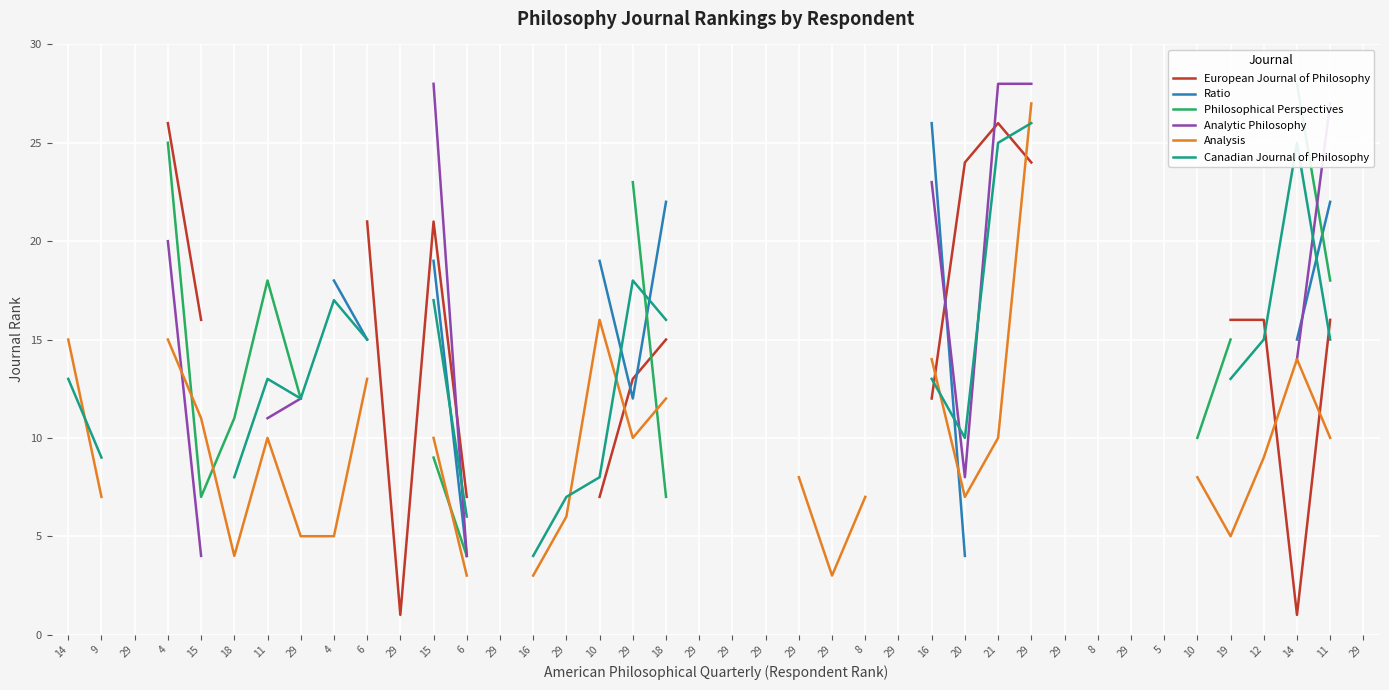

Where does the Philosophical Perspectives series first go above 23?

4